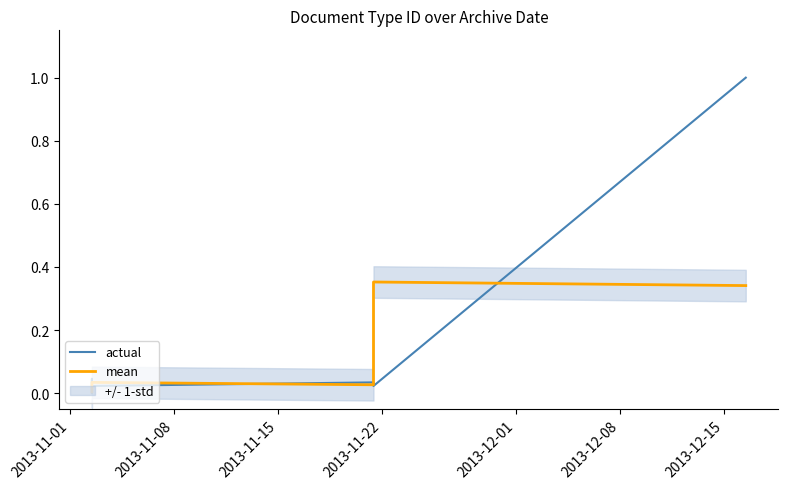

Reading left to right, extract all data points from this chart.

actual: 0.0	0.0	0.0	0.0	0.0	0.0	1.0
mean: 0.0	0.0	0.0	0.0	0.0	0.4	0.3